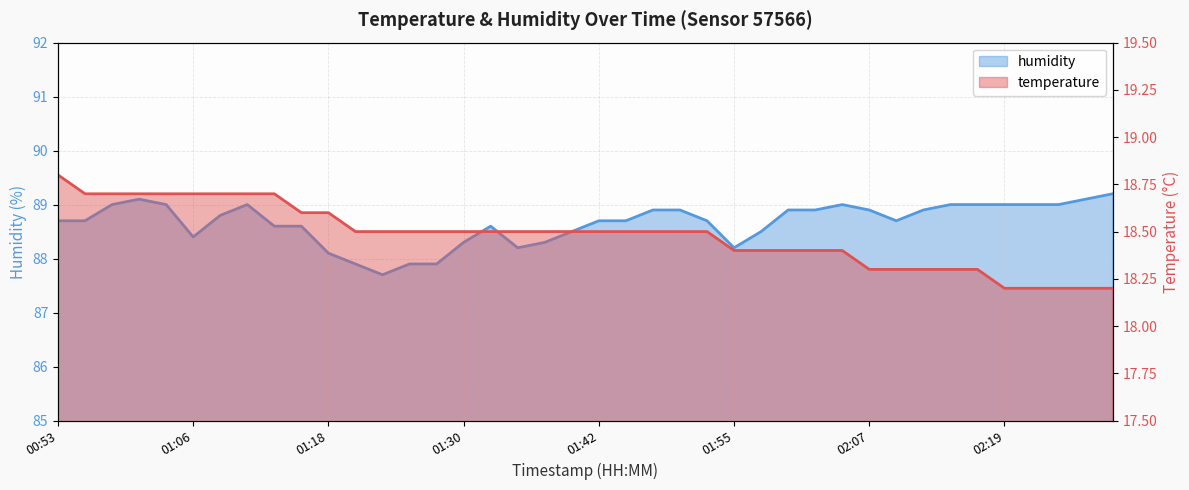

How many data points in humidity are less than 88?

4